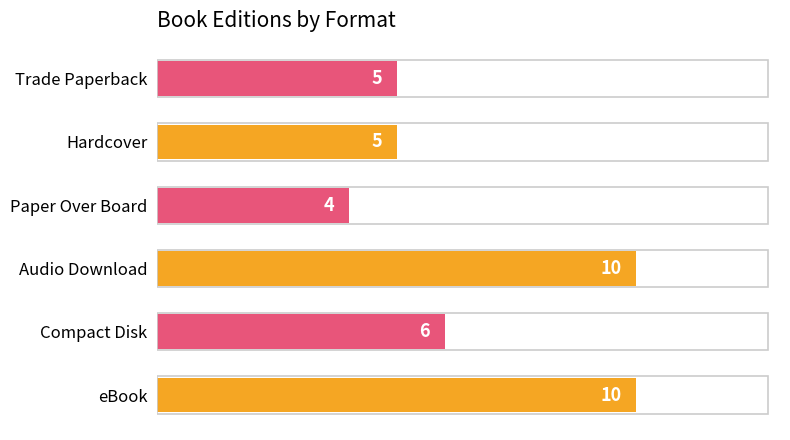

What is the ratio of the value at Trade Paperback to the value at Audio Download?

0.5